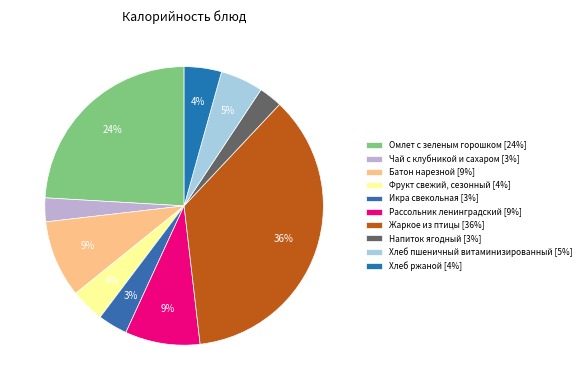

How many segments does this pie chart have?

10